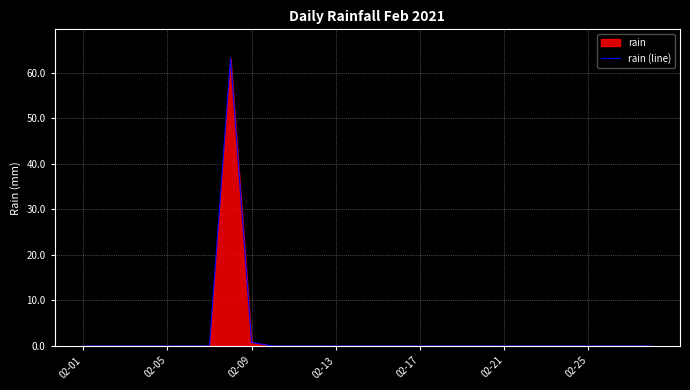

Does the chart display data point markers on the line(s)?

No